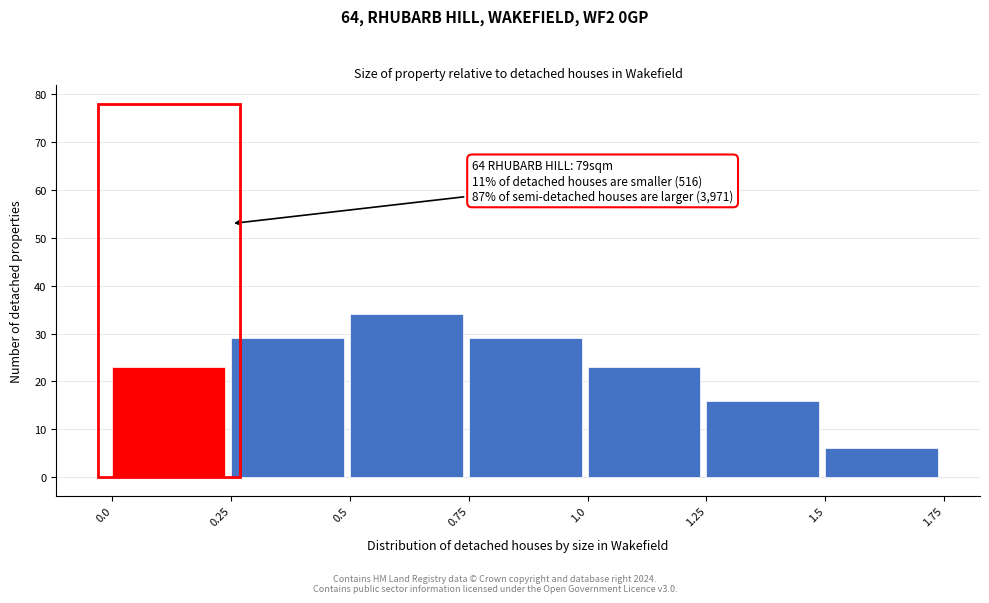

Over which range of the x-axis is the bar tallest?

0.5 to 0.75